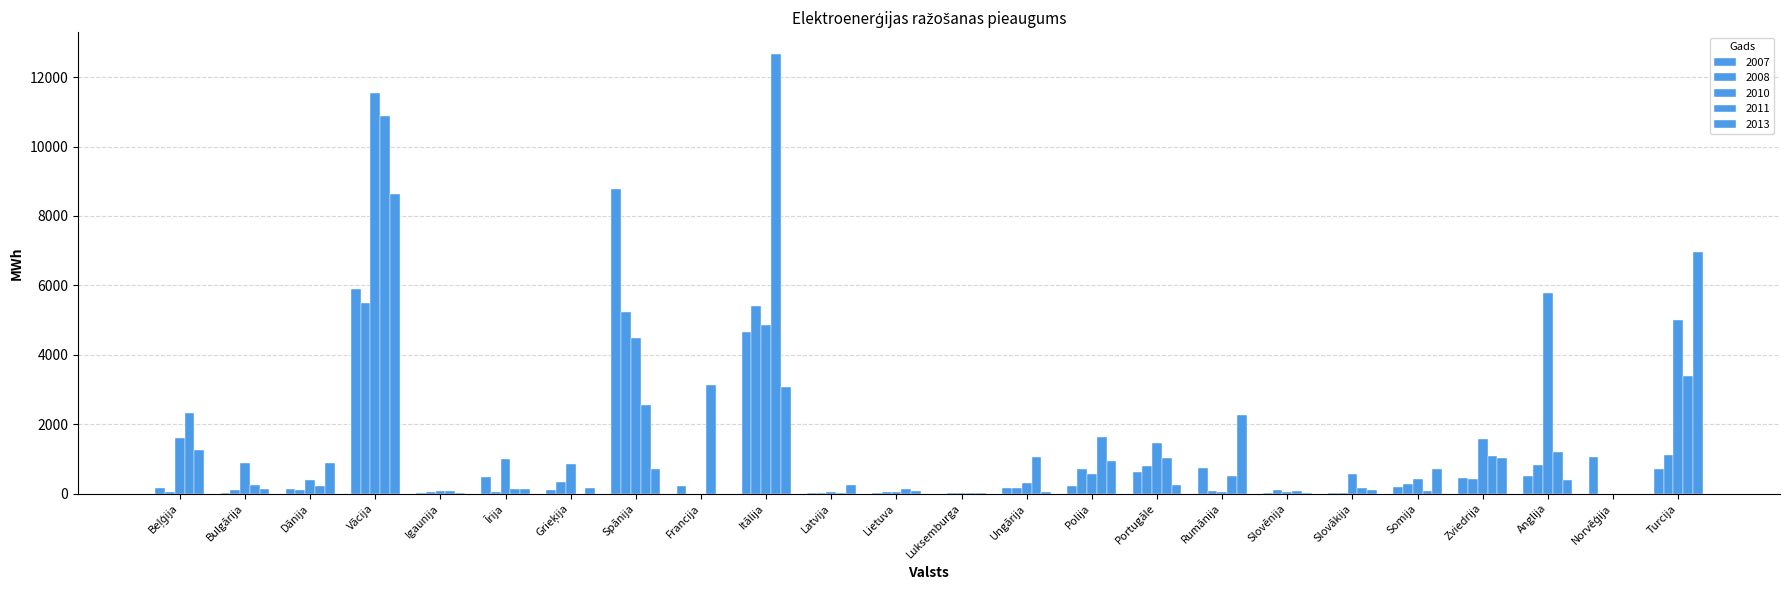

At which category does the chart reach its minimum across all series?

Francija